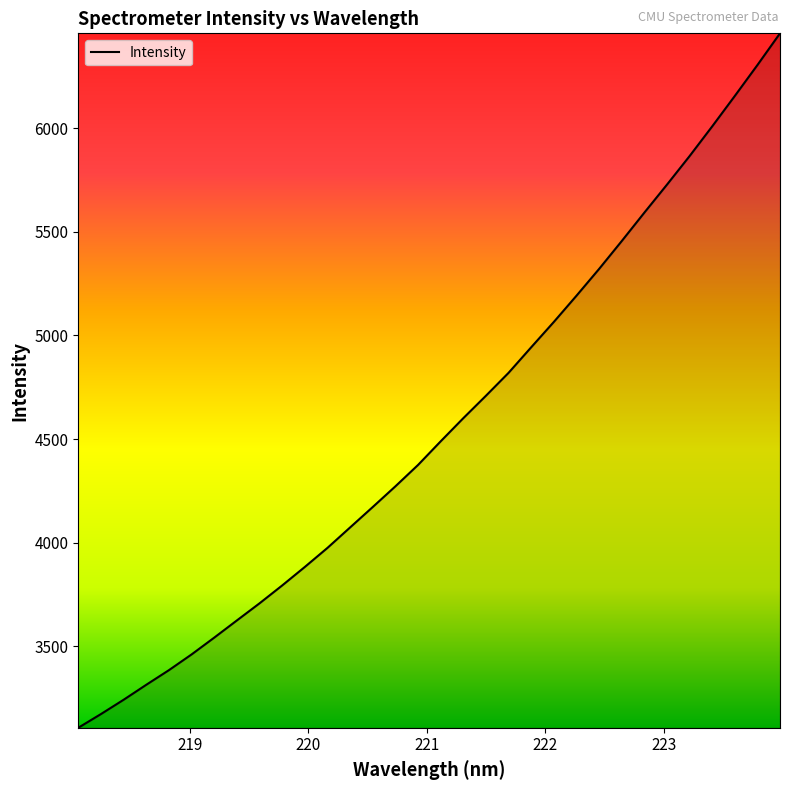

What is the difference between the maximum and minimum values?

3350.3